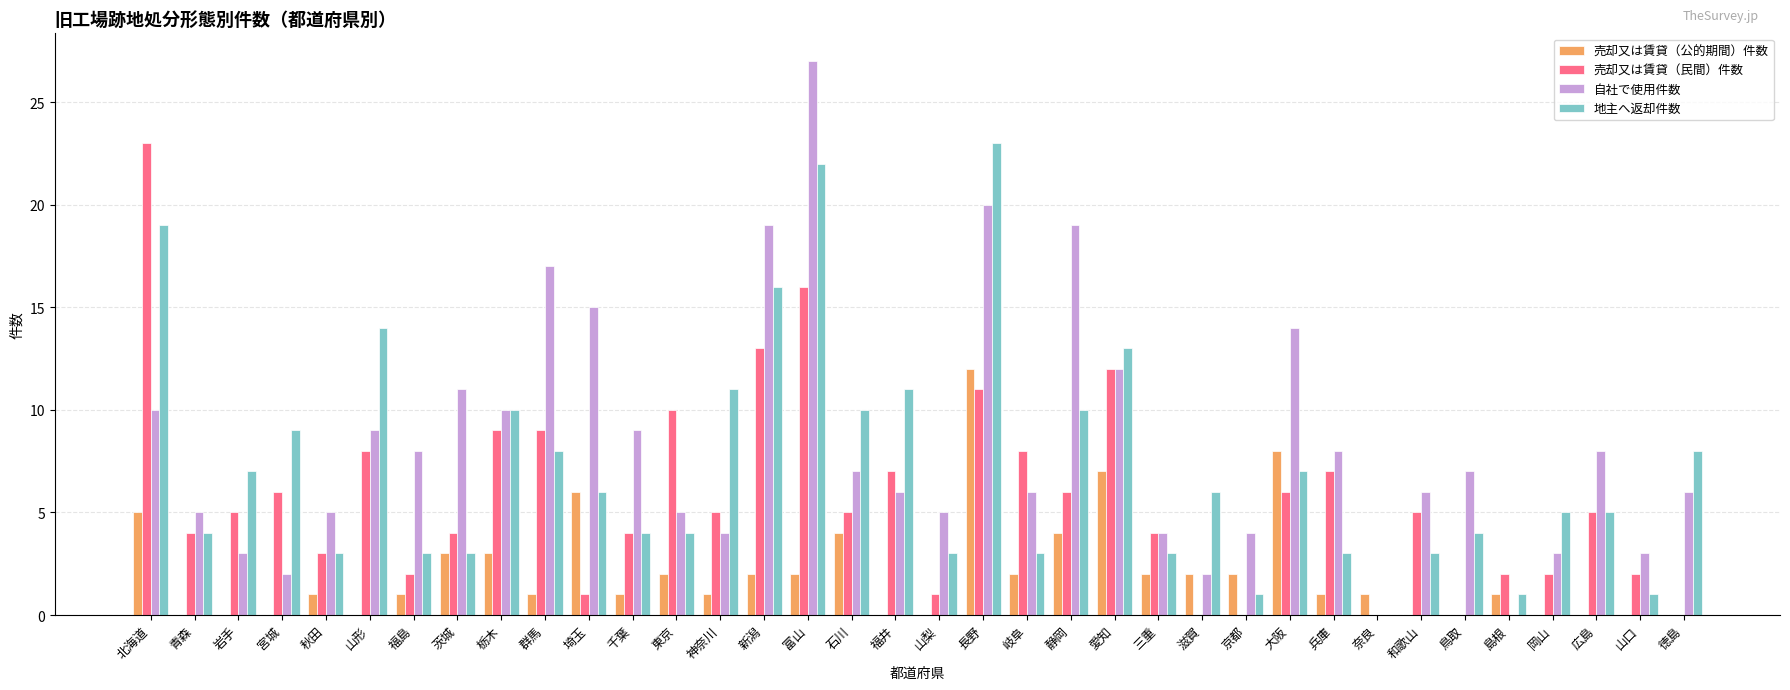

Count the number of data series in this chart.

4